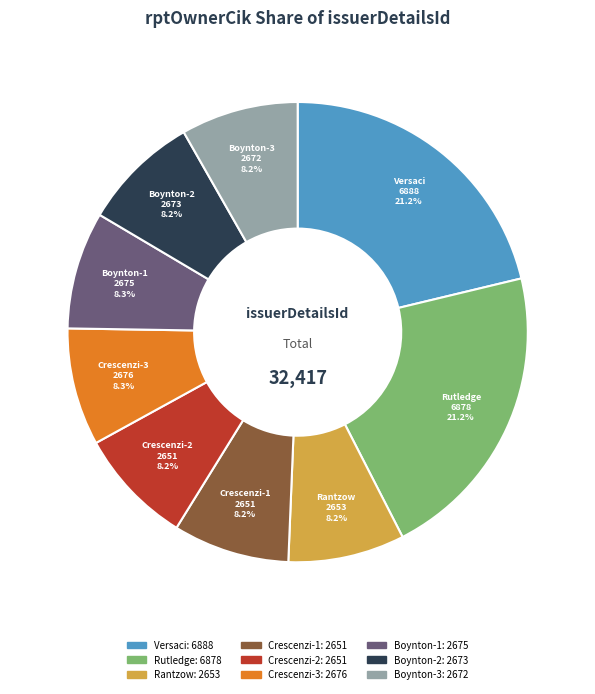

Is there a majority slice in this chart?

No